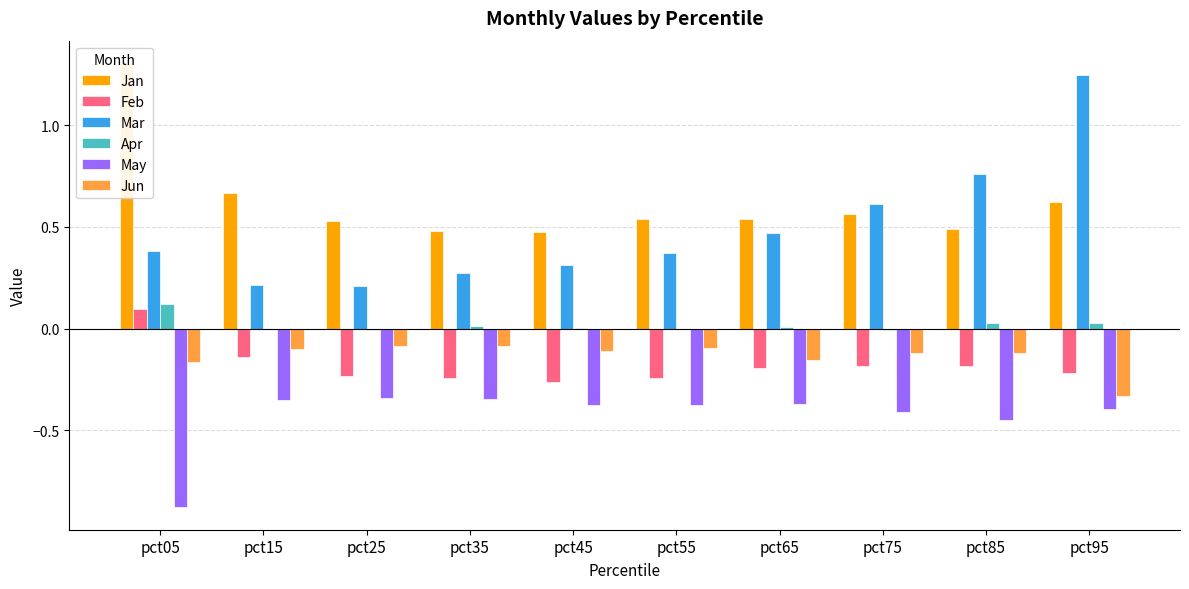

What is the total value across all series at pct35?

0.1